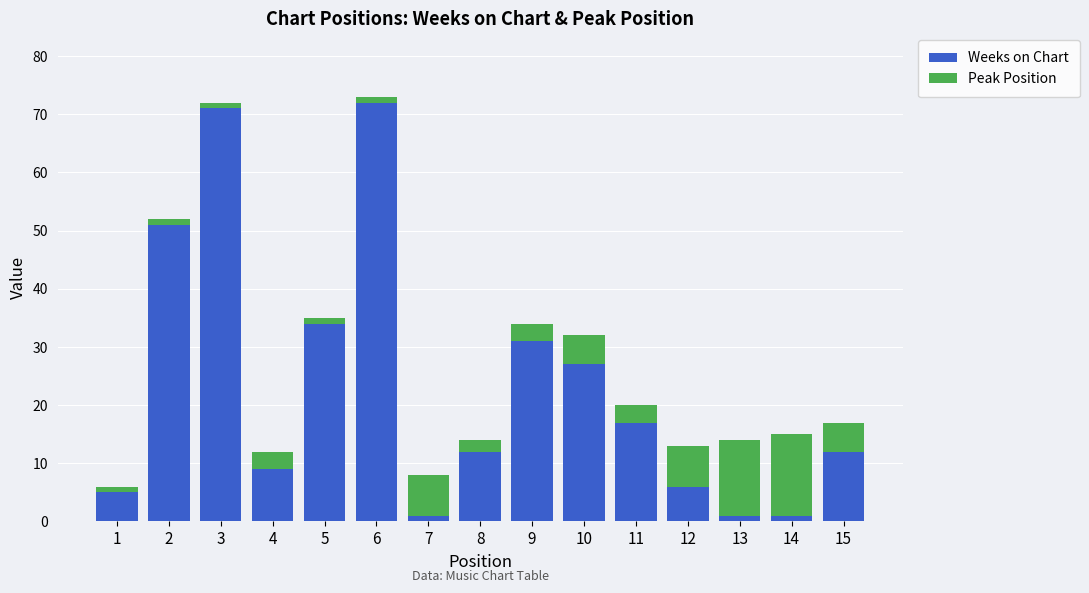

What is the sum of all Weeks on Chart values?

350